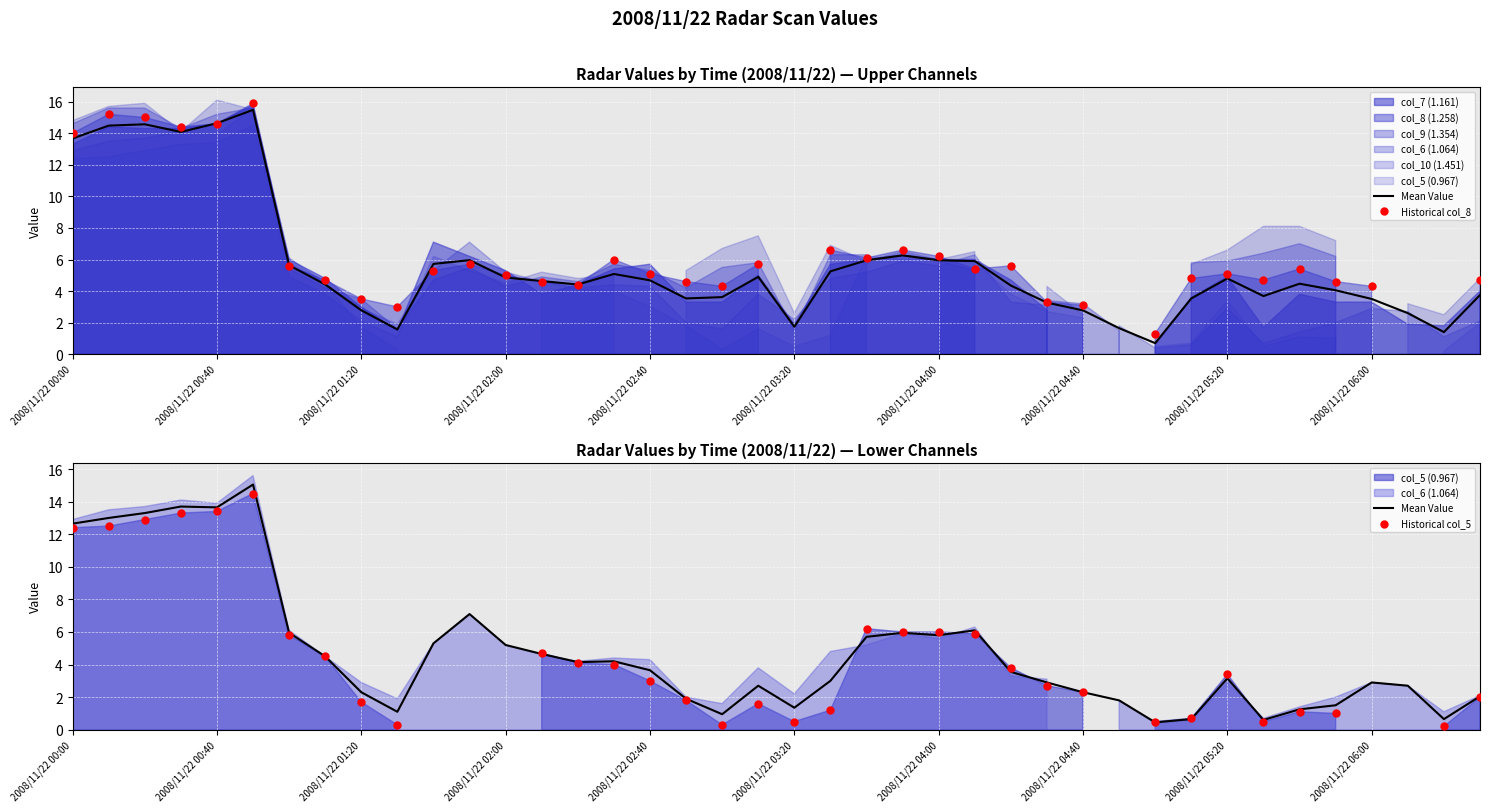

What is the total value across all series at 39?

8.8